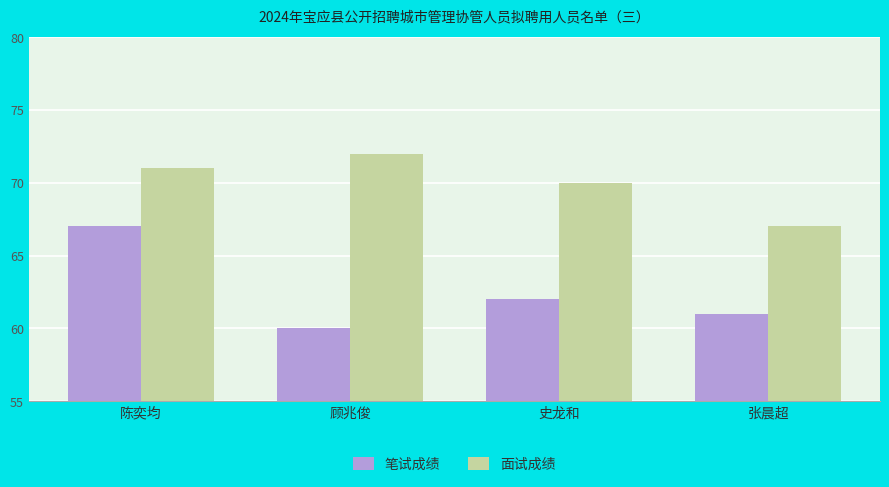

Rank the categories by 面试成绩 value from highest to lowest.

顾兆俊, 陈奕均, 史龙和, 张晨超